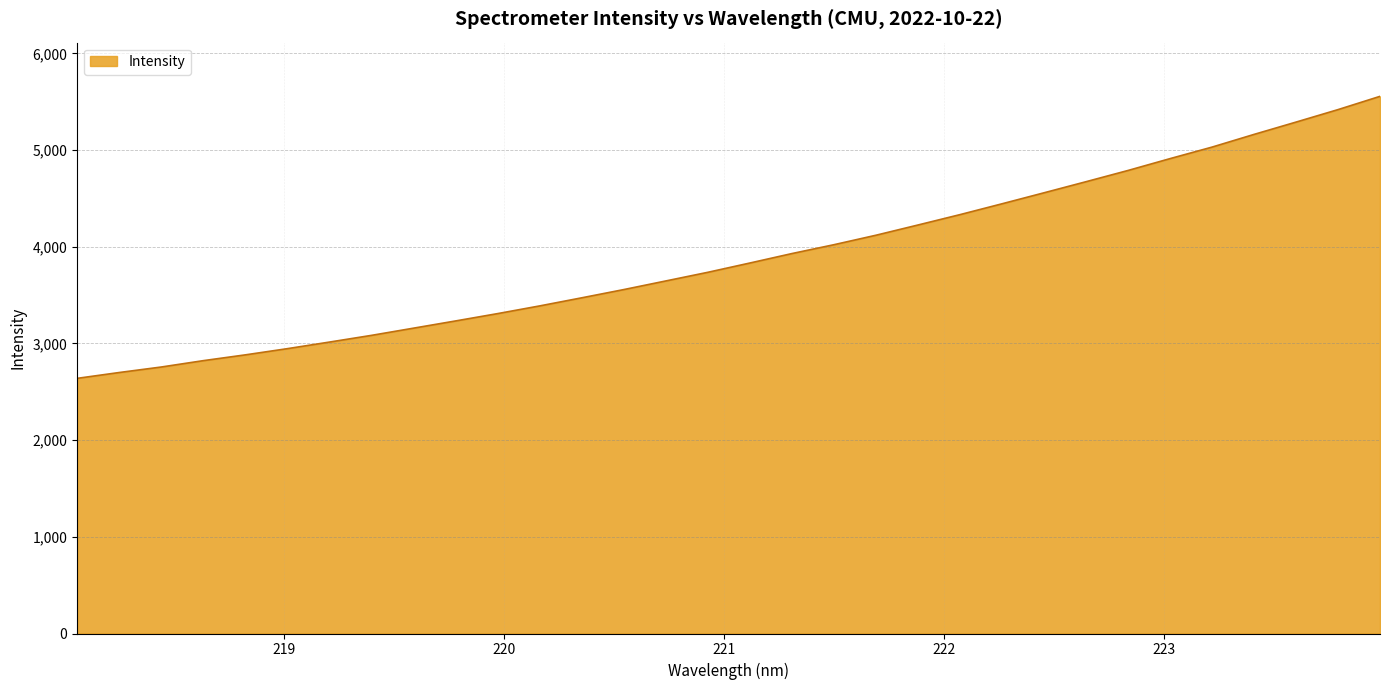

How many lines are shown in the chart?

1